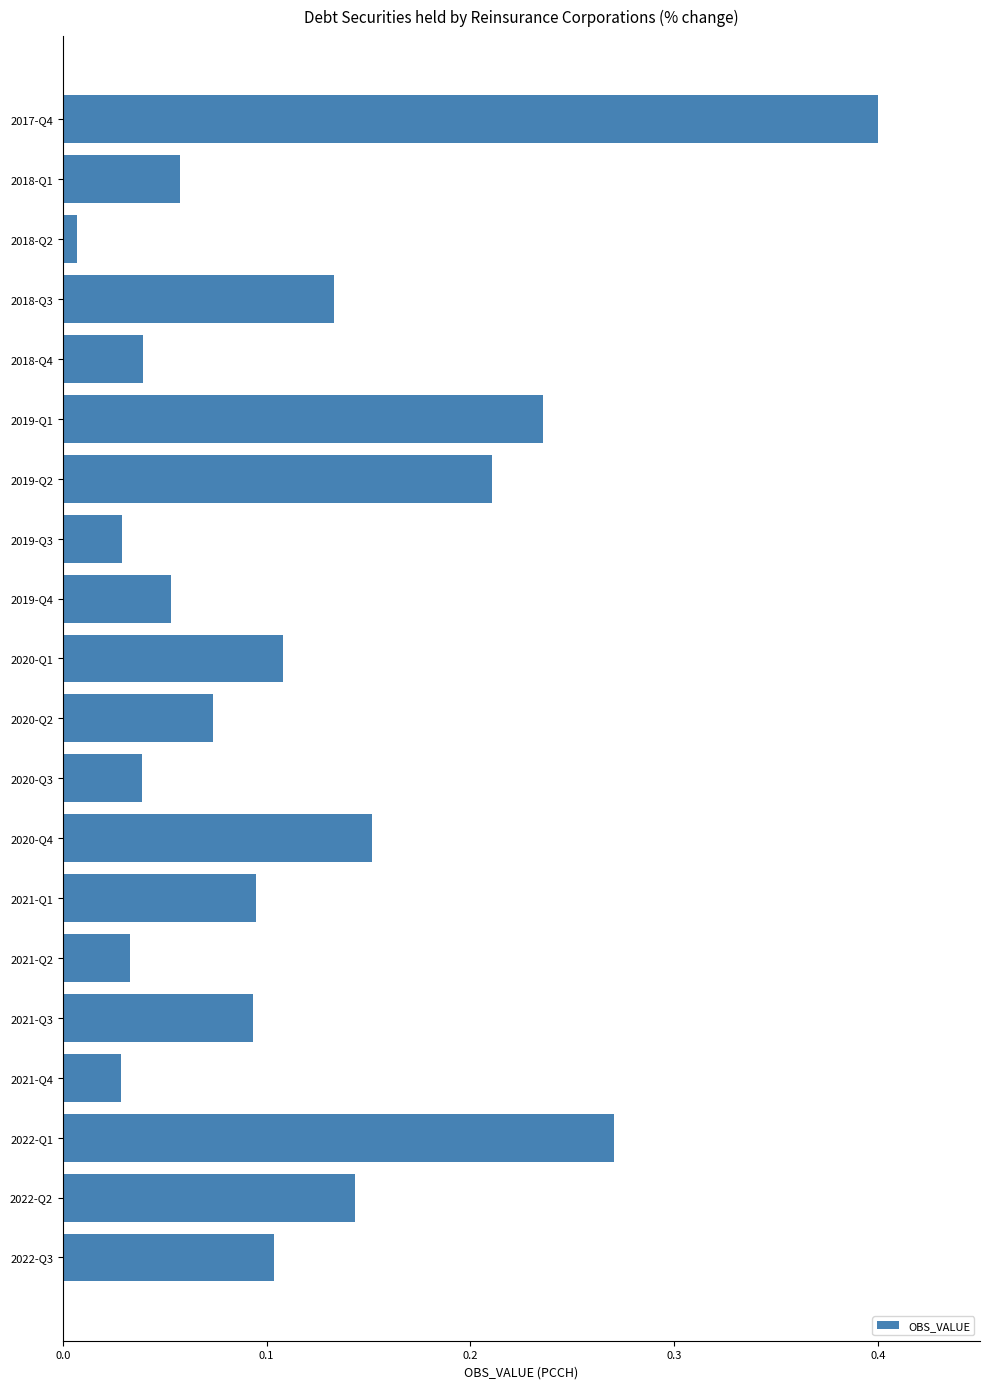

How many data points does each series have?

20